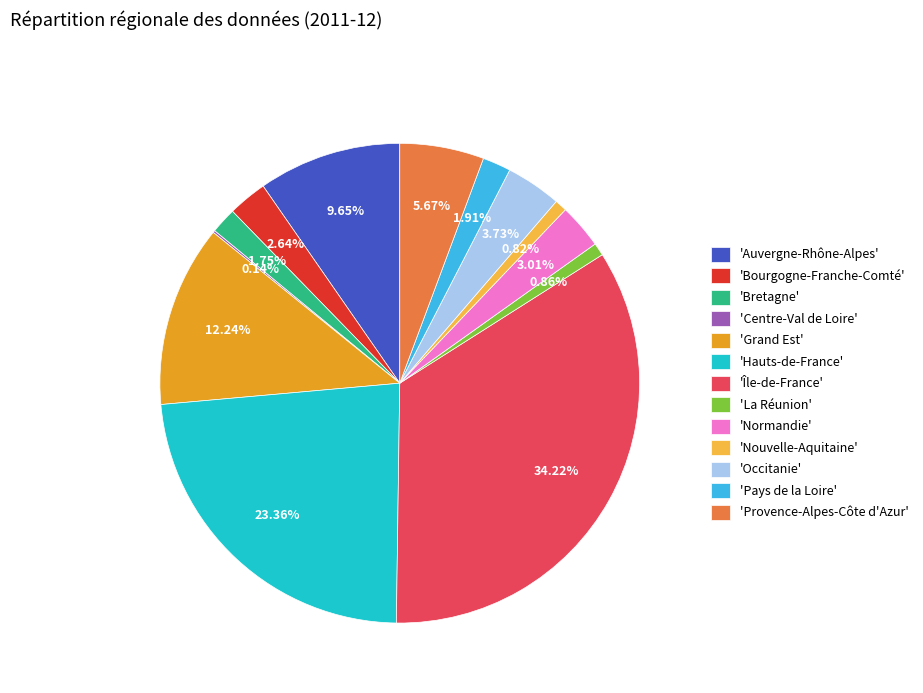

Which slice is the largest?

'Île-de-France'